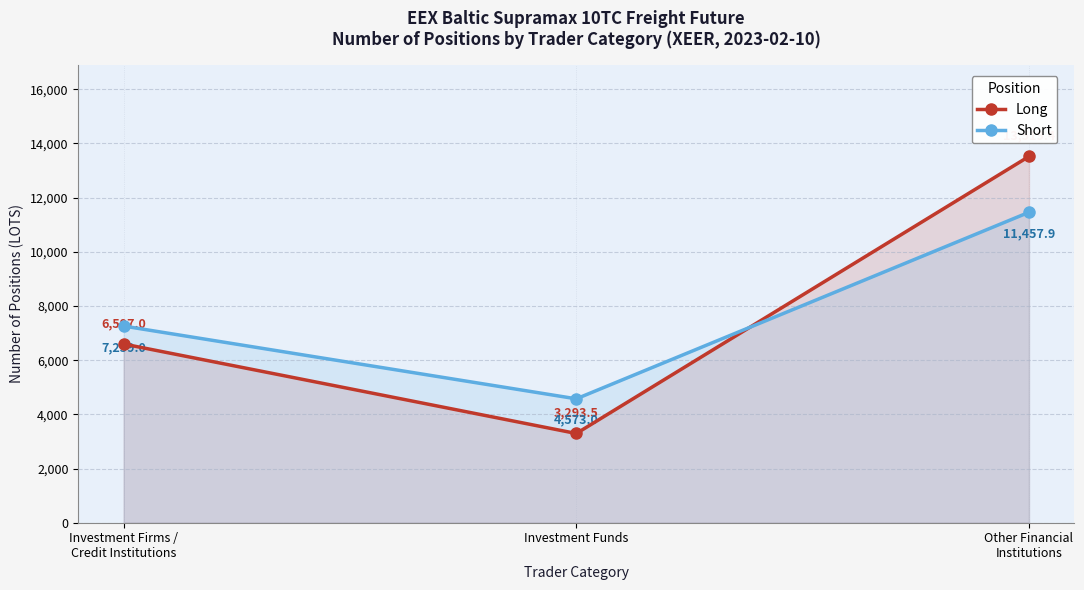

Is it true that Long equals 3293.5 at Investment Funds?

True